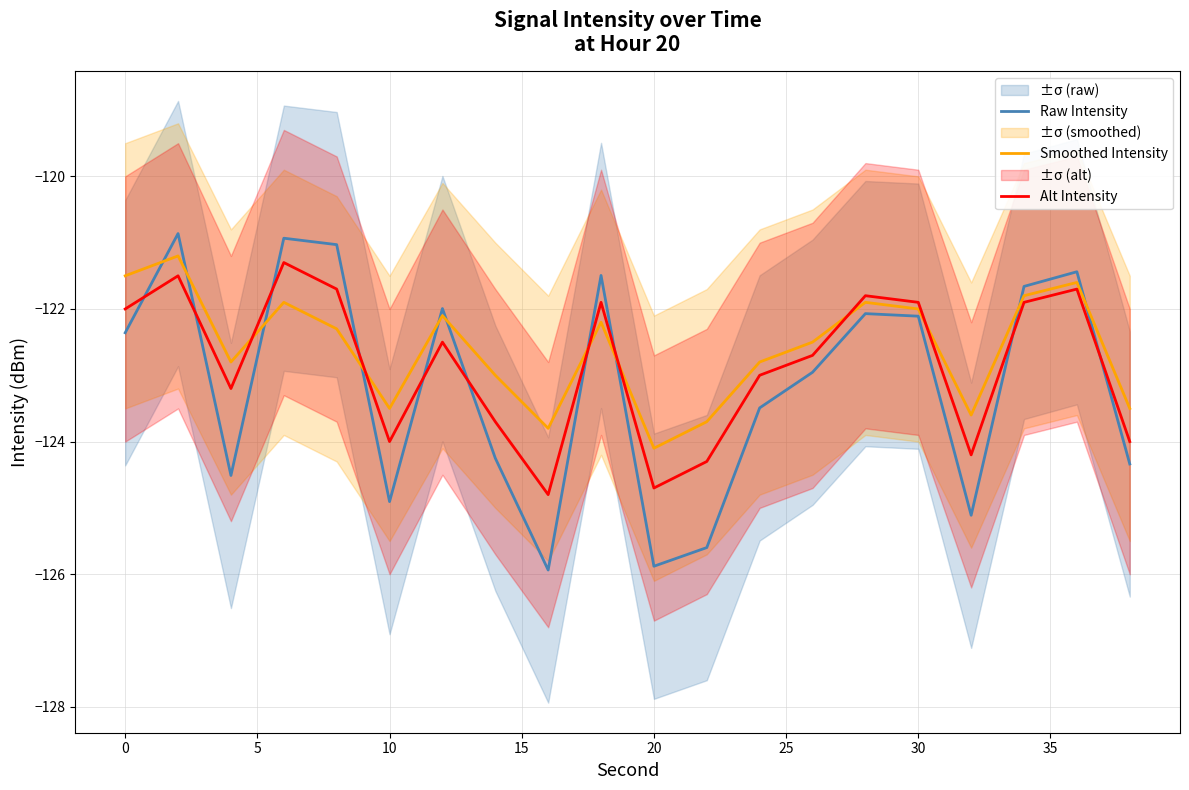

What are all the series names shown in the legend?

Raw Intensity, Smoothed Intensity, Alt Intensity